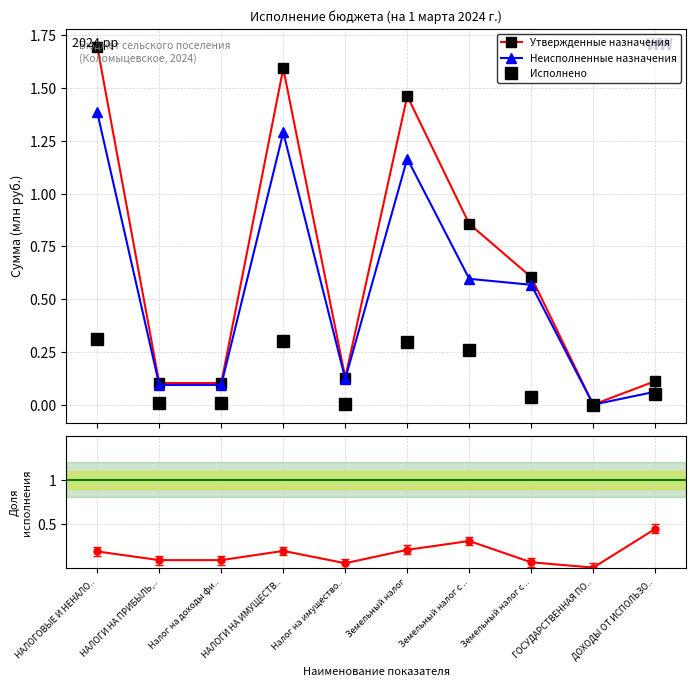

What are all the series names shown in the legend?

Утвержденные назначения, Неисполненные назначения, Исполнено, Исполнено / Утвержденные